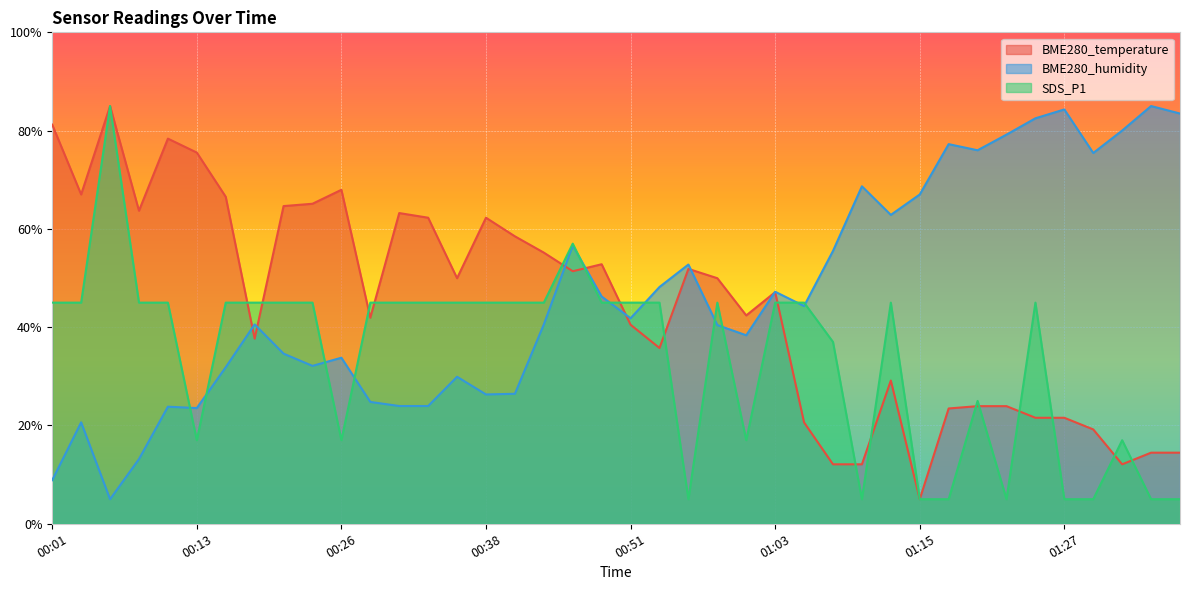

List the series in order of their overall mean, lowest first.

SDS_P1, BME280_temperature, BME280_humidity